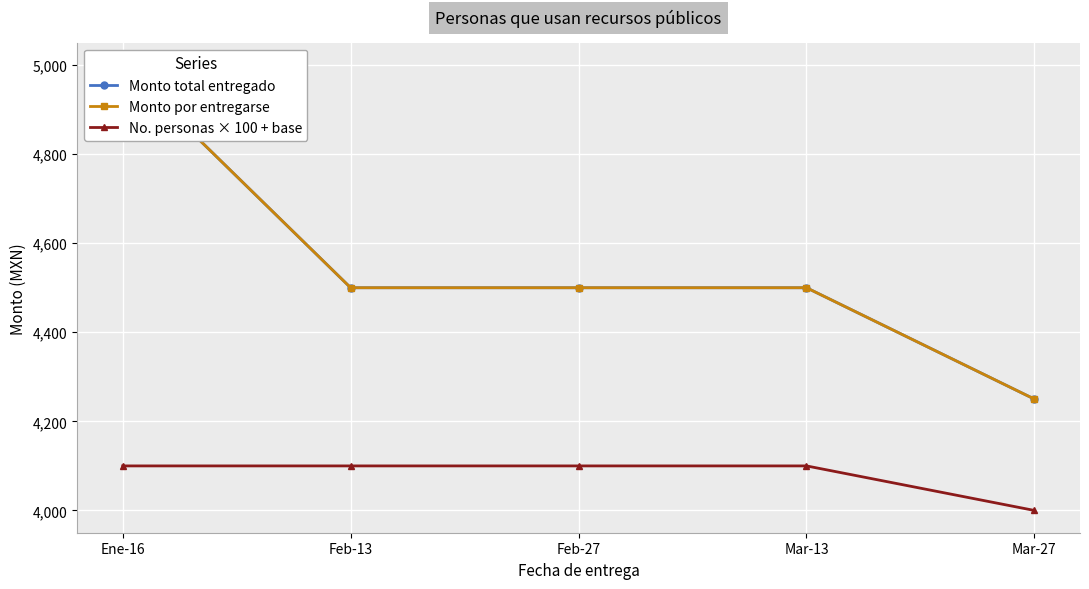

The value of Monto por entregarse at Feb-27 is 7921. True or false?

False